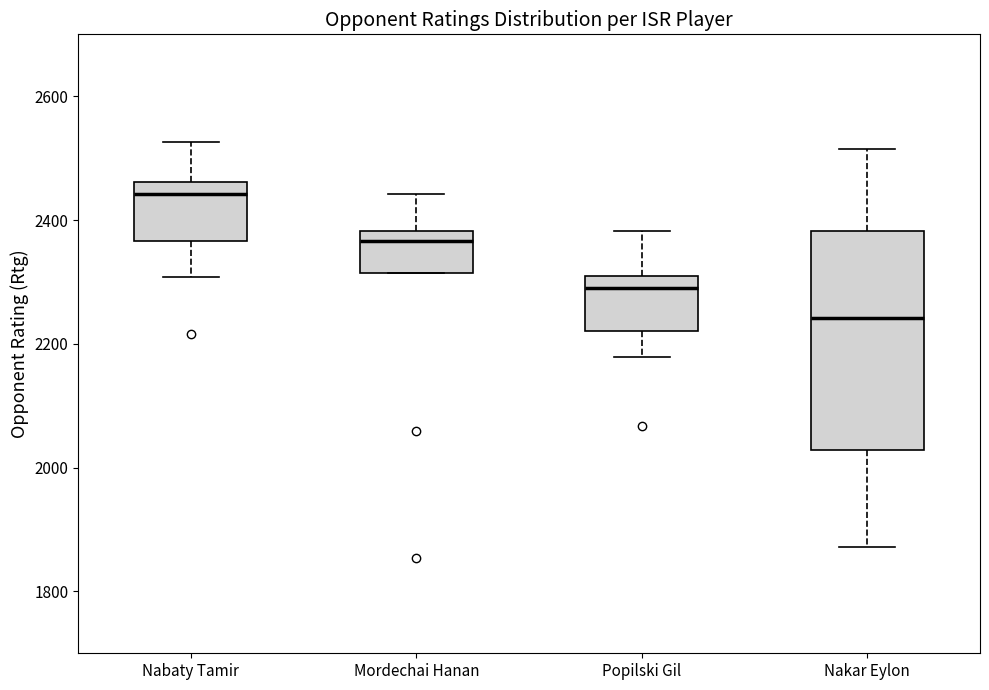

Where does the upper whisker of the box for Nakar Eylon end on the y-axis? The values are not printed on the chart, so give them approximately, as read against the axis.

2520